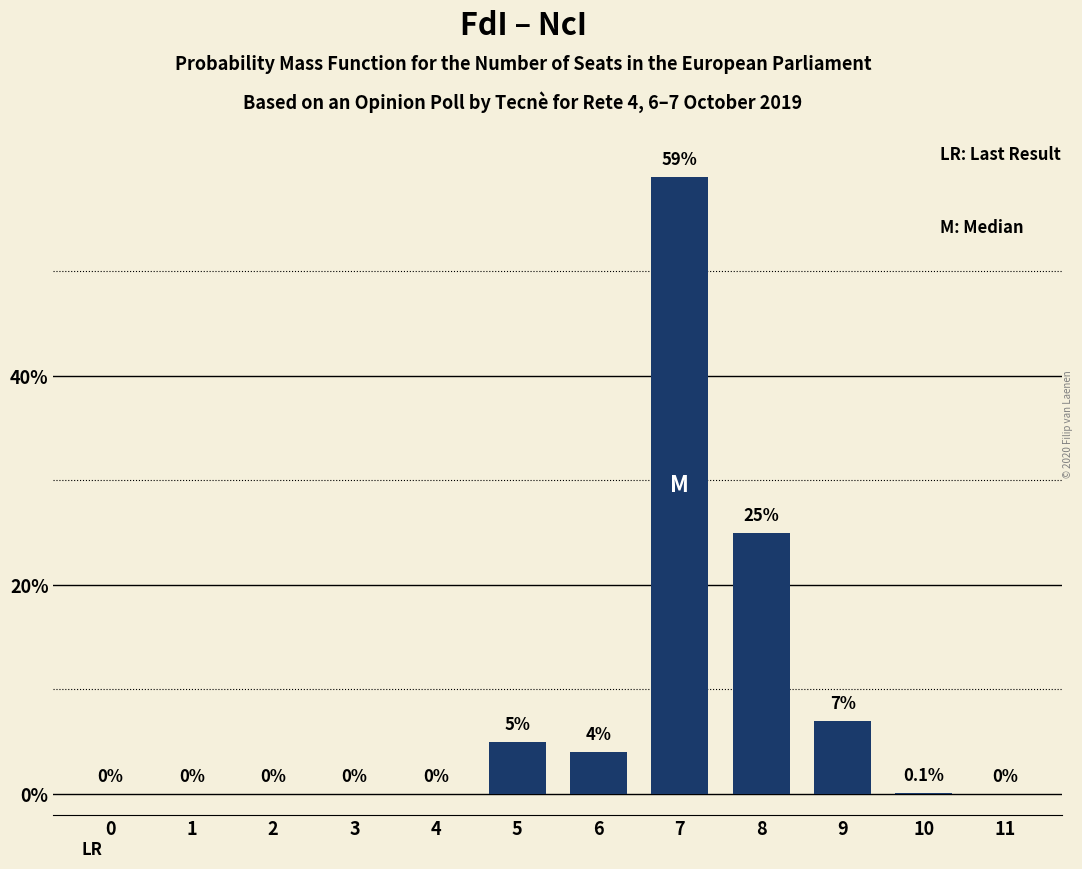

Reading right to left, transcribe all the data shown in this chart.

11=0.0	10=0.1	9=7.0	8=25.0	7=59.0	6=4.0	5=5.0	4=0.0	3=0.0	2=0.0	1=0.0	0=0.0